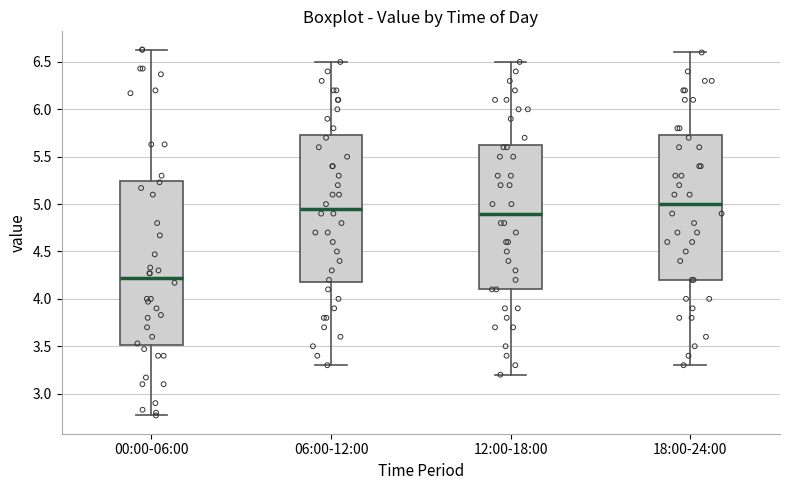

Reading left to right, read every box against the y-axis: the position of its median line, the range the box covers, and the ends of its whiskers. The values are not printed on the chart, so give them approximately, as read against the axis.

00:00-06:00: median 4.20, box 3.50 to 5.25, whiskers 2.75 to 6.65
06:00-12:00: median 4.95, box 4.20 to 5.75, whiskers 3.30 to 6.50
12:00-18:00: median 4.90, box 4.10 to 5.65, whiskers 3.20 to 6.50
18:00-24:00: median 5.00, box 4.20 to 5.75, whiskers 3.30 to 6.60